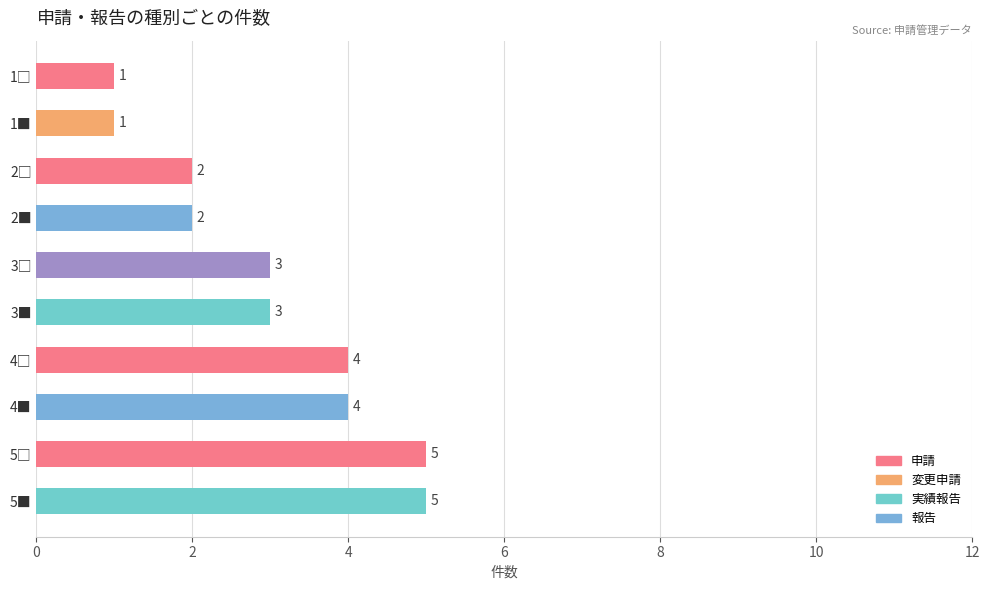

What is the sum of all values?

30